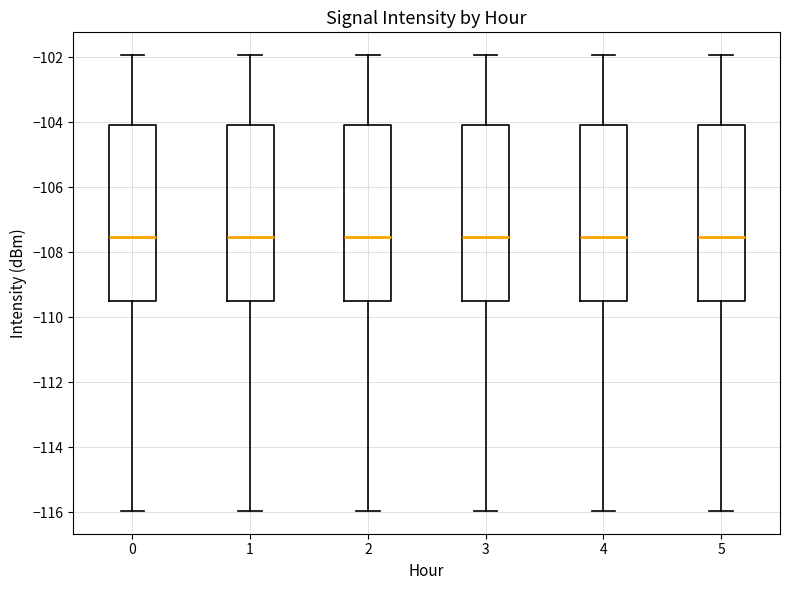

Where is the upper edge of the box at x = 1 on the y-axis? The values are not printed on the chart, so give them approximately, as read against the axis.

-104.0